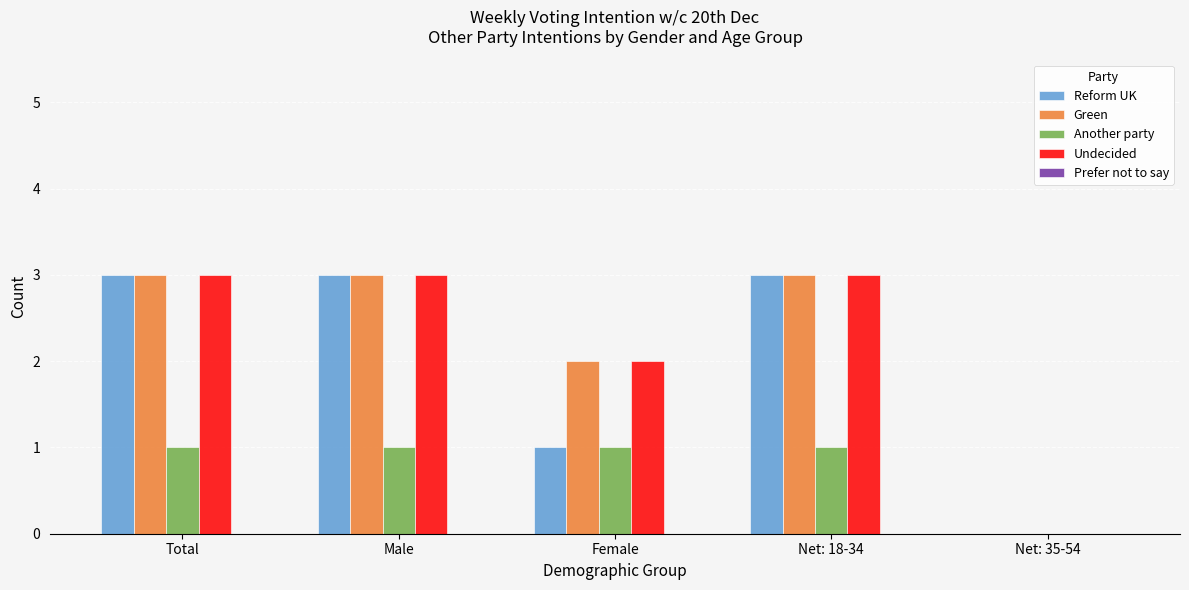

The value of Reform UK at Female is 1. True or false?

True